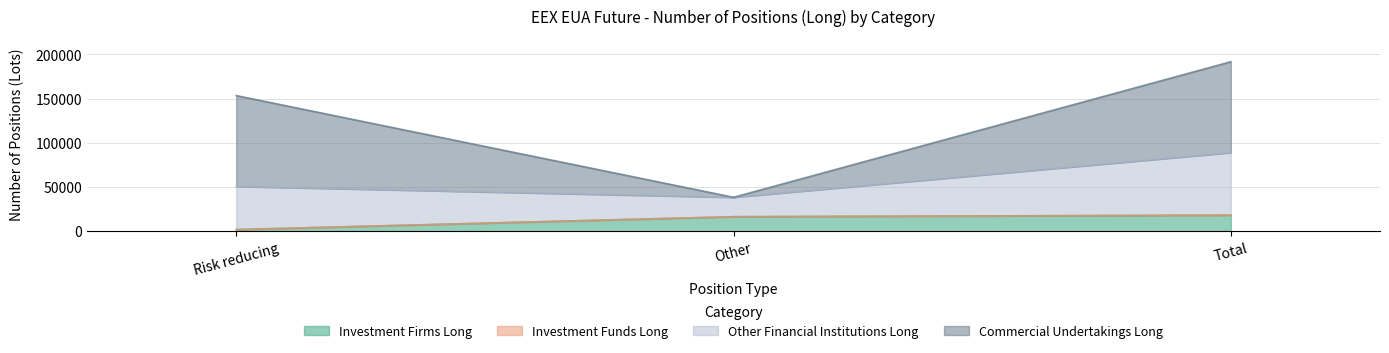

Rank the categories by Other Financial Institutions Long value from lowest to highest.

Other, Risk reducing, Total